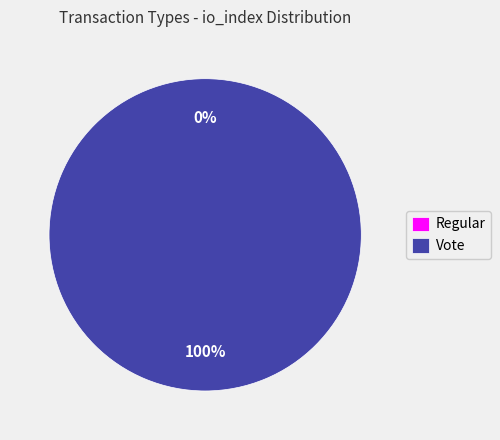

Which category has the biggest portion of the pie?

Vote